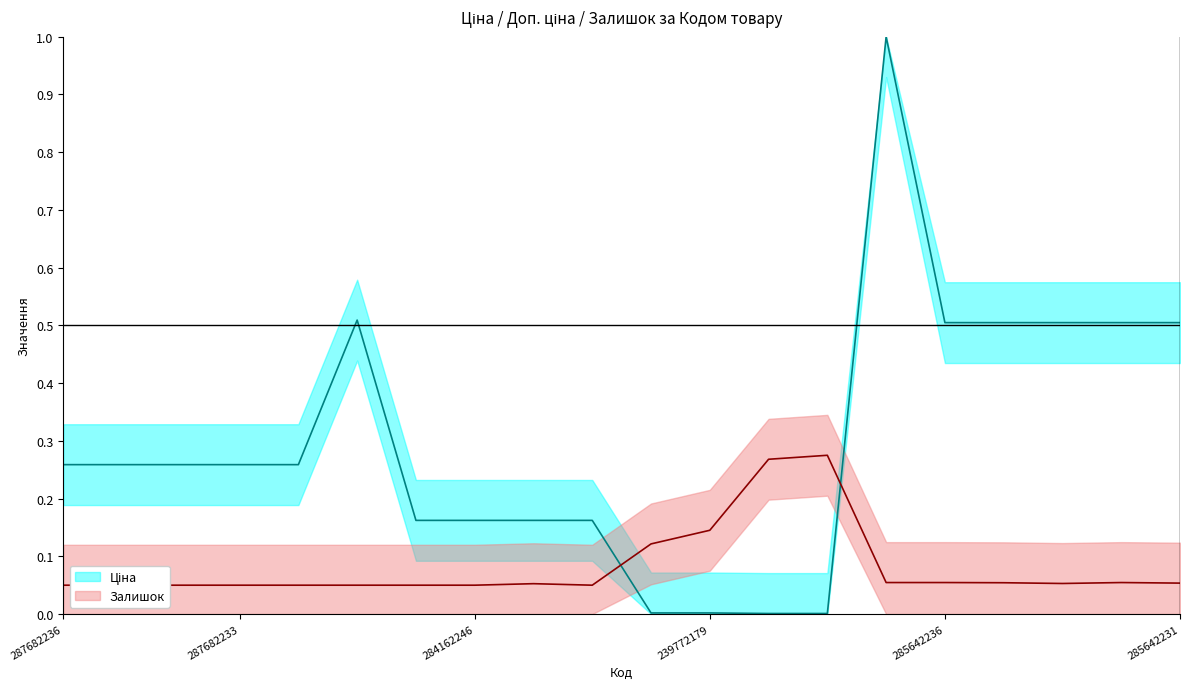

Which series has the largest total across all categories?

Ціна